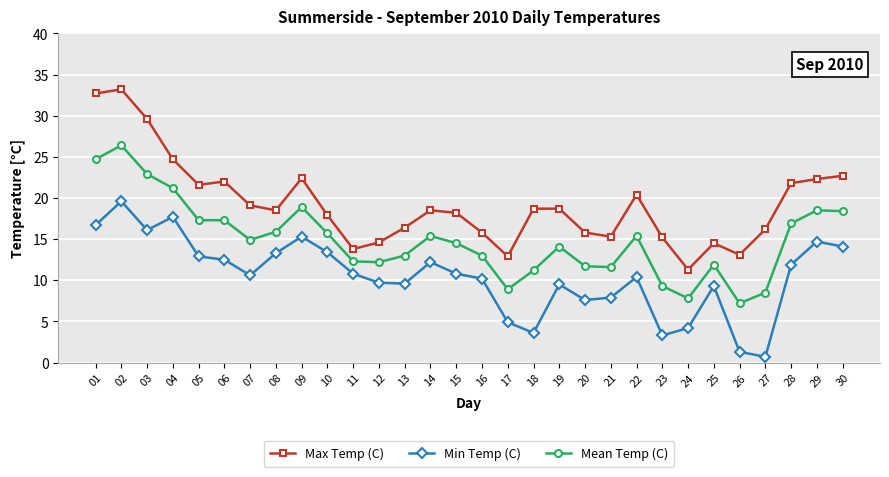

Is the value of Mean Temp (C) at 20 greater than the value of Min Temp (C) at 13?

Yes